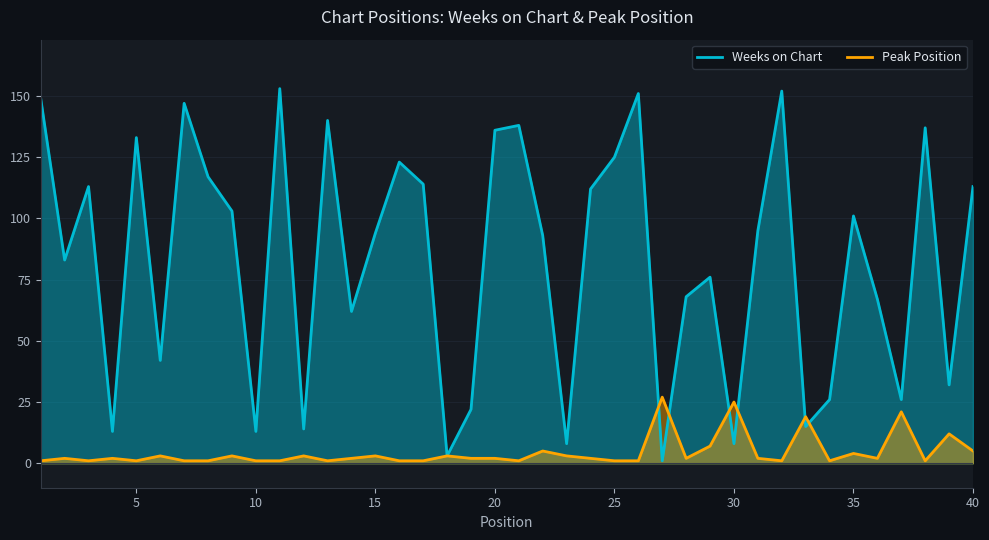

Does the chart display data point markers on the line(s)?

No